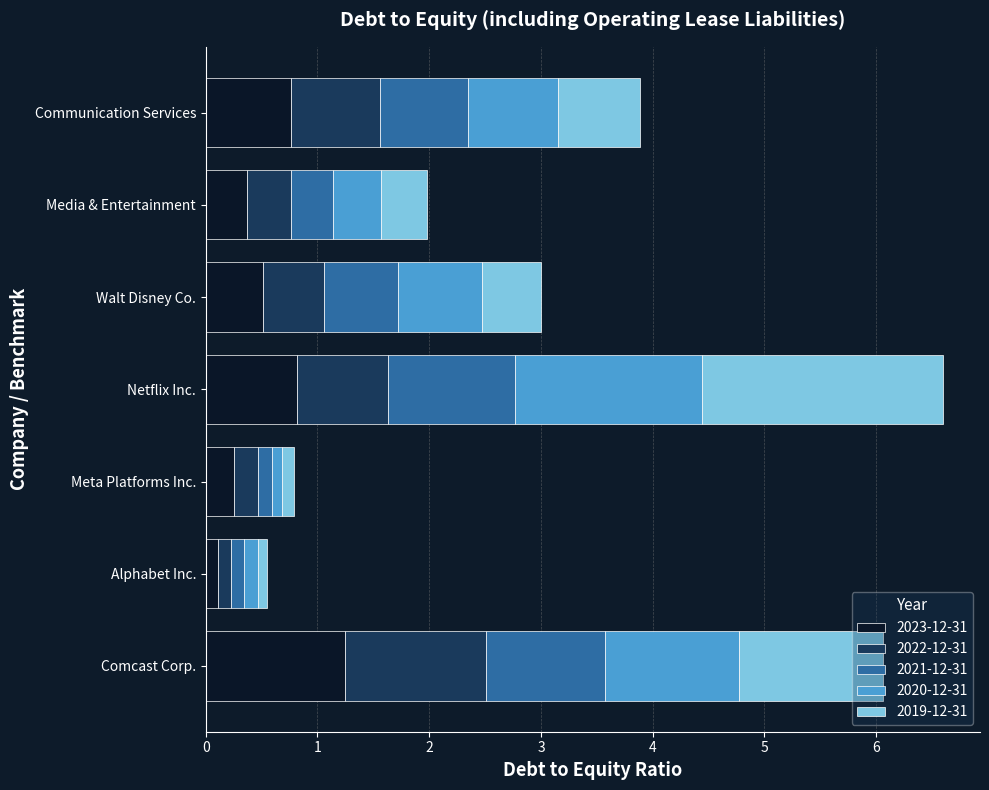

What is the difference between the maximum and minimum values in the 2023-12-31 series?

1.1